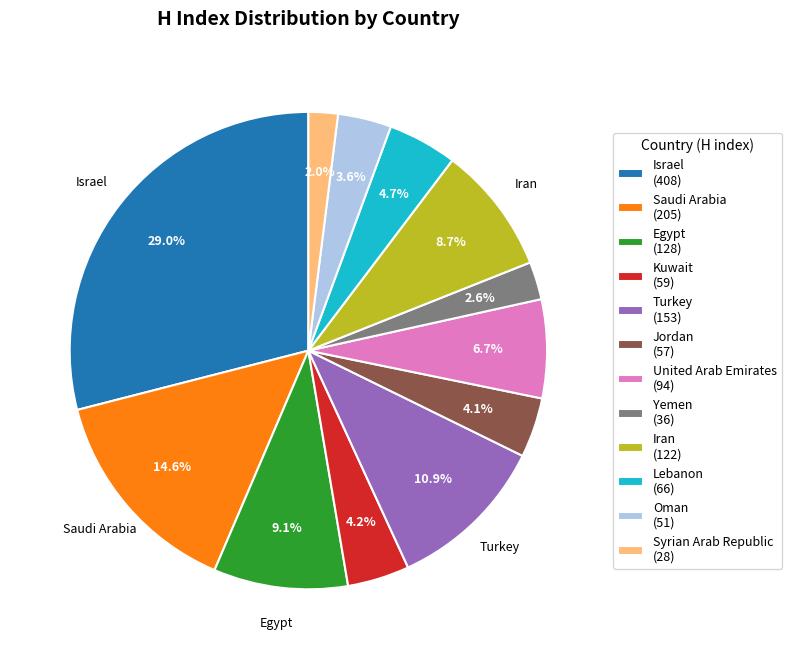

Which category has the biggest portion of the pie?

Israel